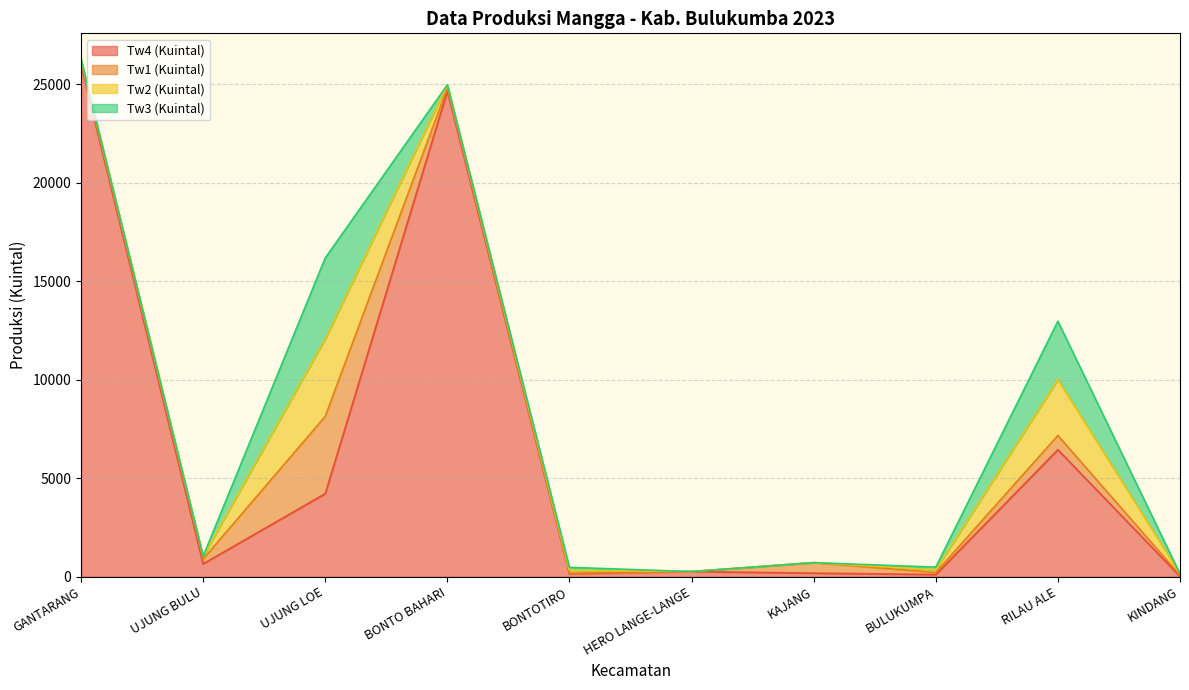

Is it true that Tw2 (Kuintal) equals 82.6 at BONTOTIRO?

False